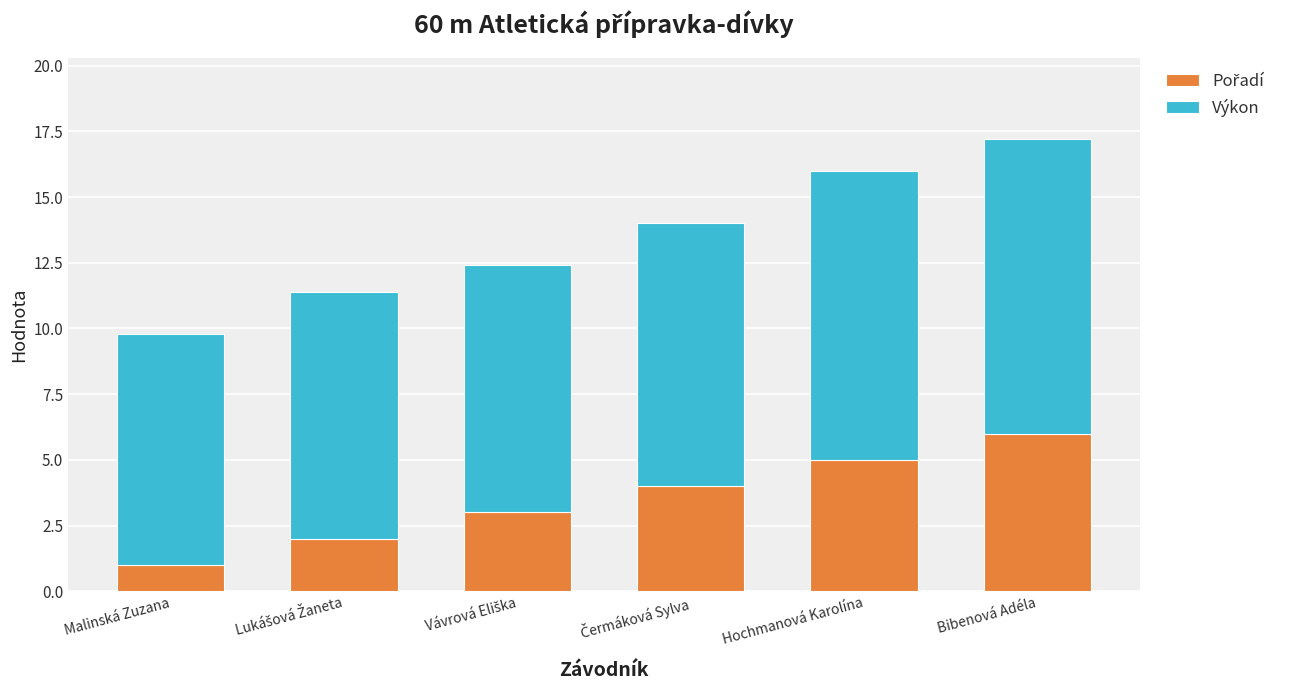

Does the chart contain any negative values?

No